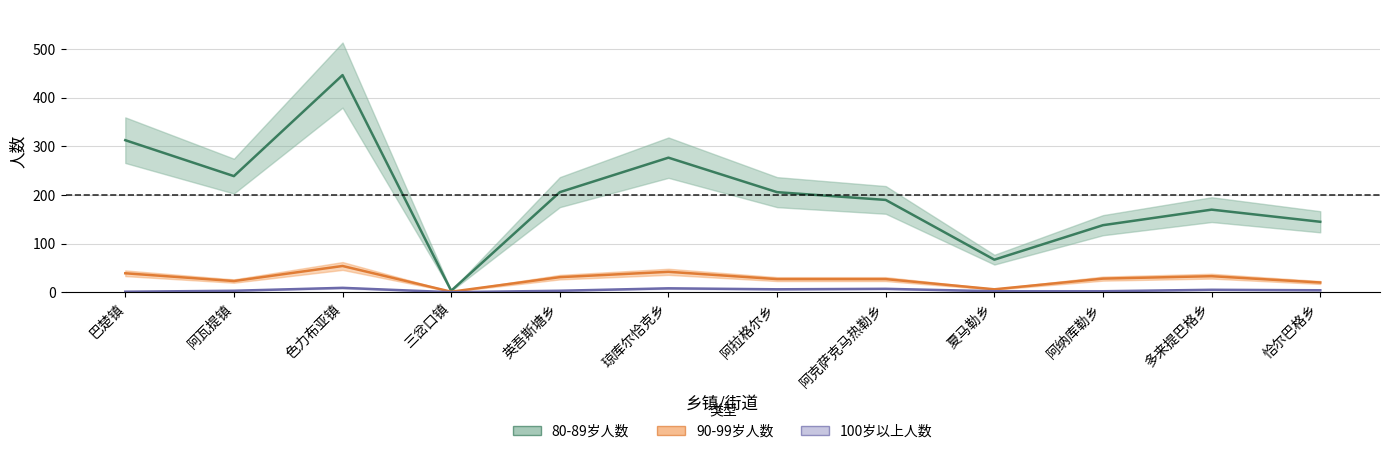

What is the sum of all 100岁以上人数 values?

50